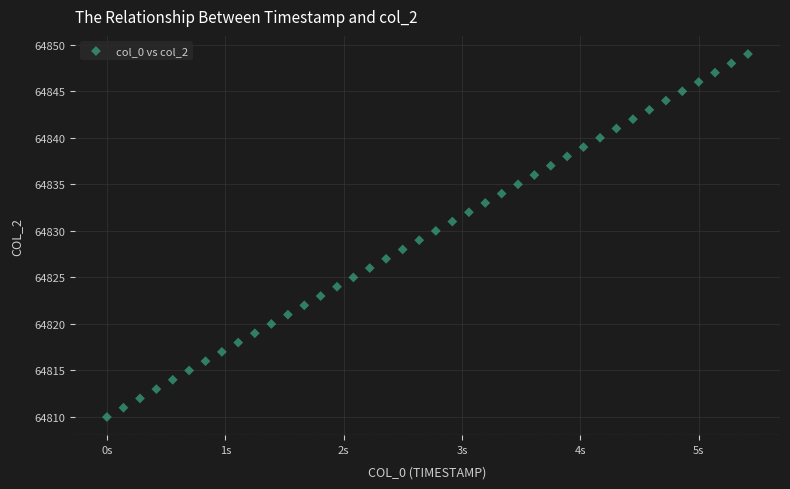

What is the range of Y values (max minus min)?

39